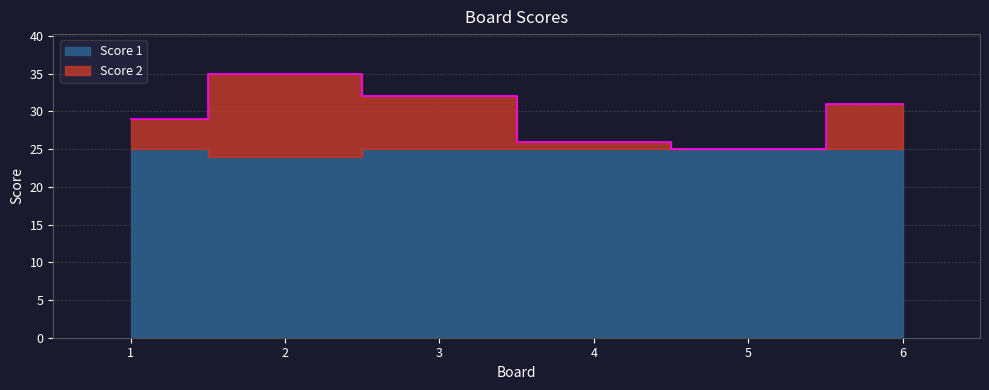

Rank the categories by value from lowest to highest.

5, 4, 1, 6, 3, 2